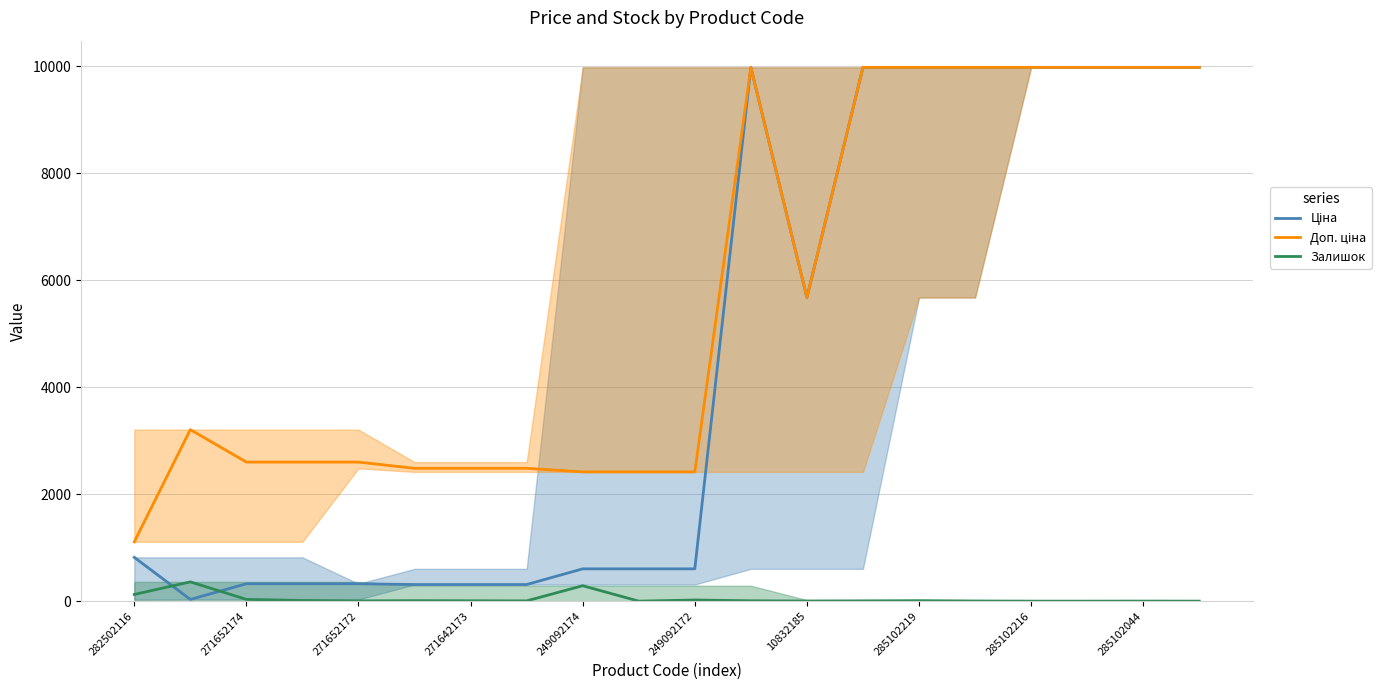

List the series in order of their overall mean, lowest first.

Залишок, Ціна, Доп. ціна